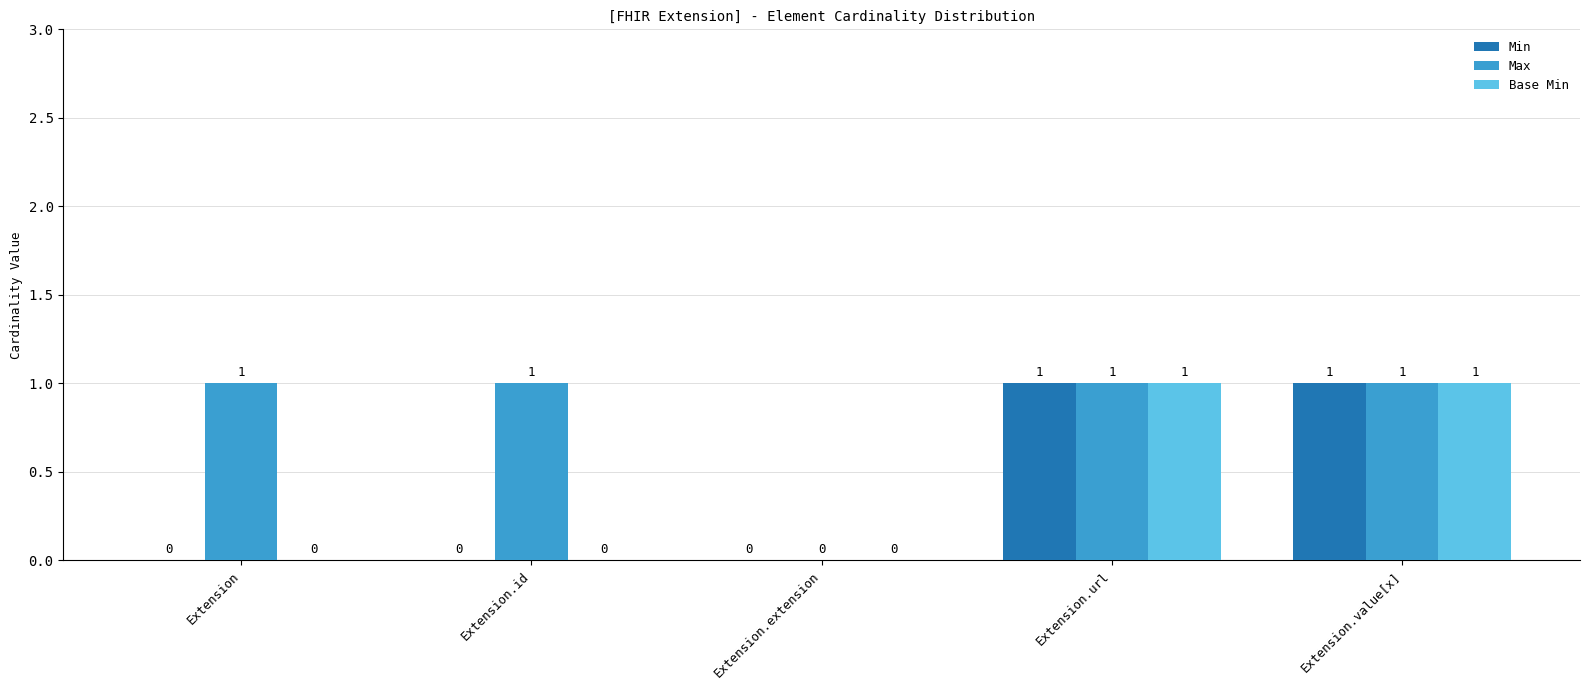

Does the chart contain stacked bars?

No